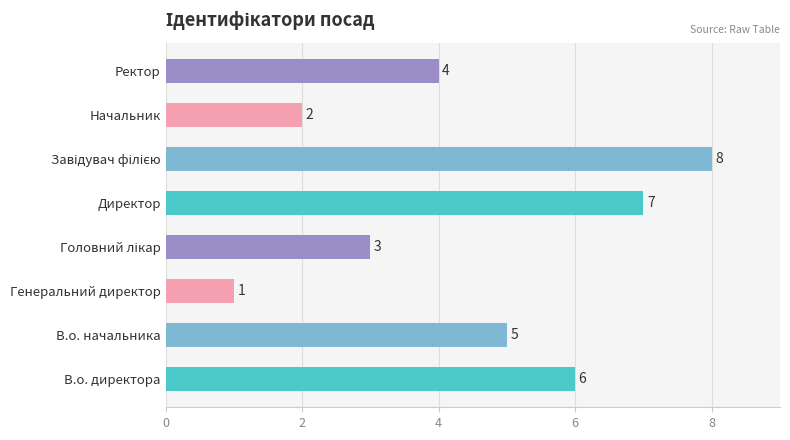

What is the greatest value displayed?

8